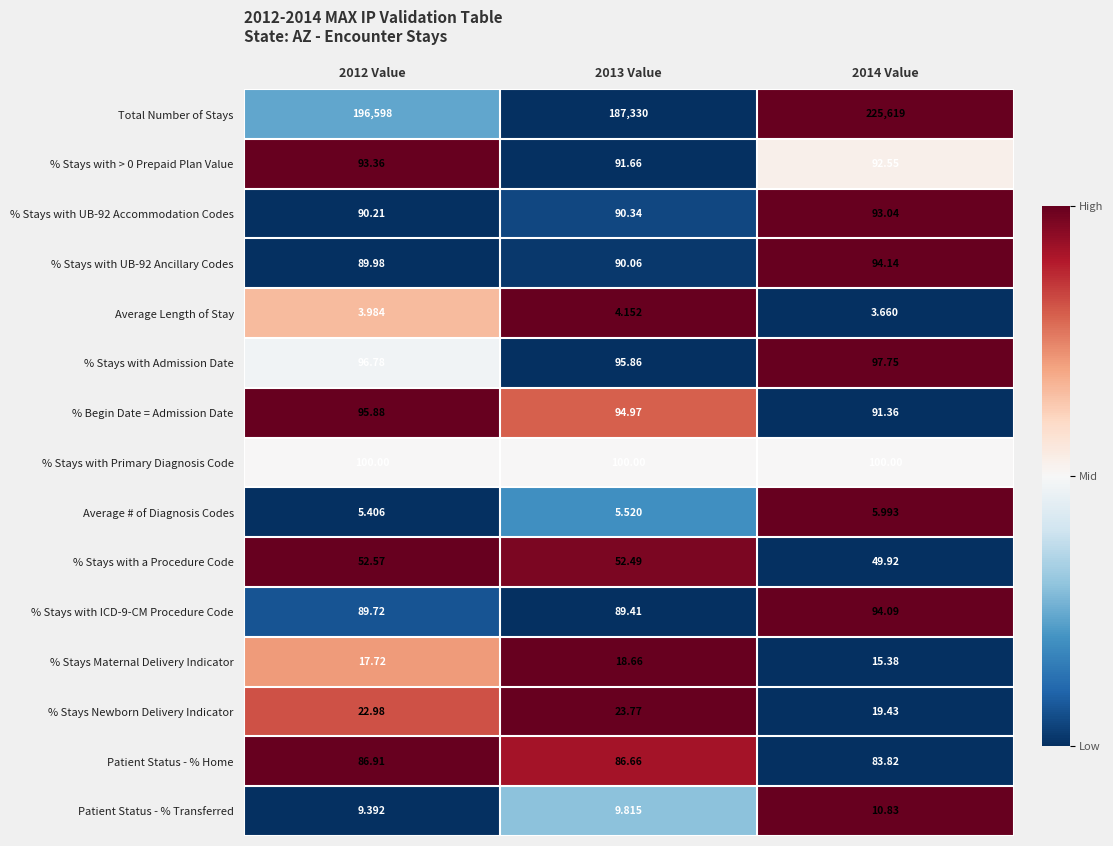

Is the value of % Stays with Admission Date at 2012 Value greater than the value of % Stays Maternal Delivery Indicator at 2012 Value?

Yes